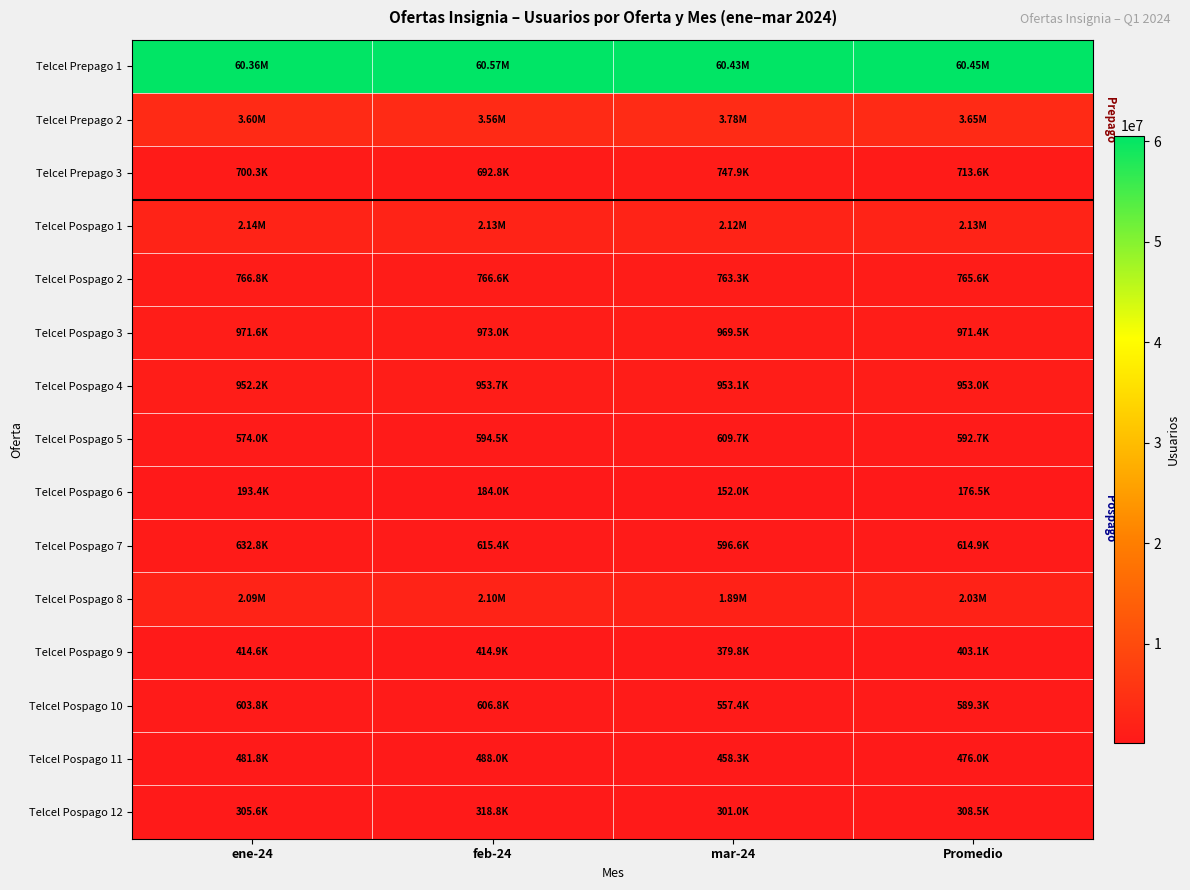

At which category does the chart reach its minimum across all series?

mar-24